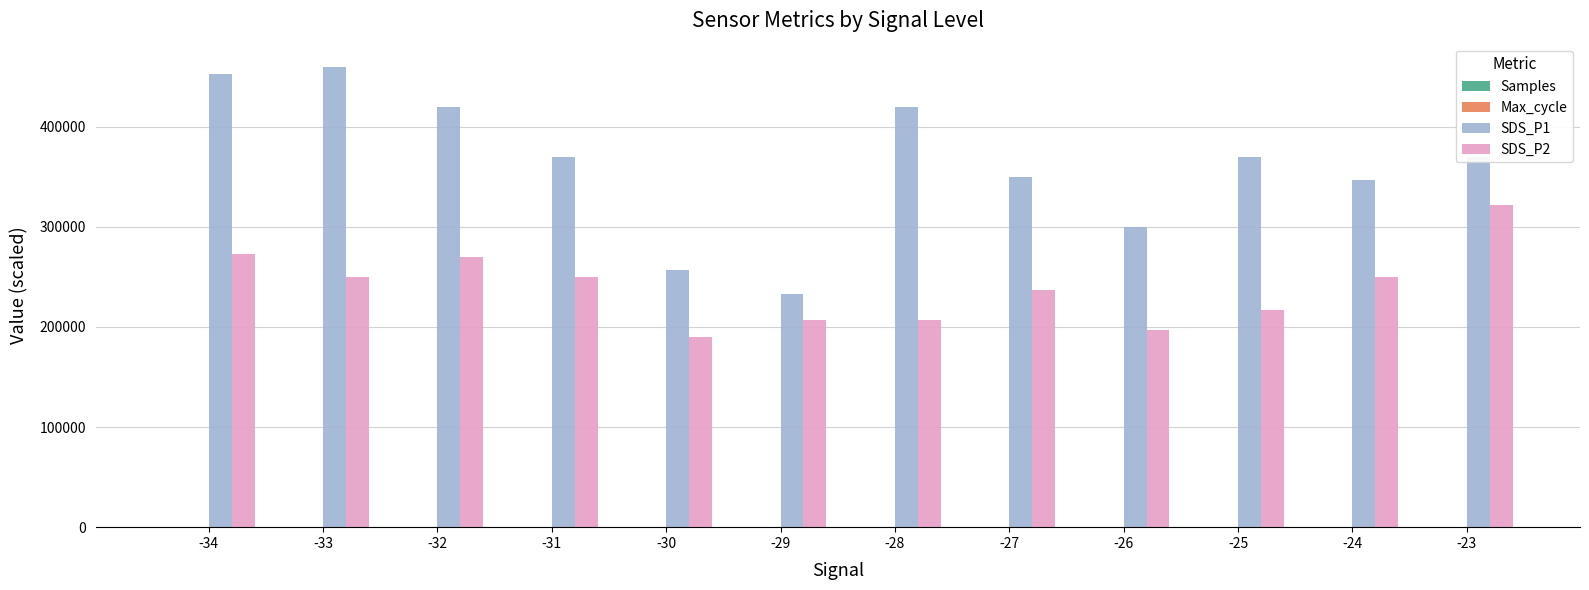

Which series has the largest total across all categories?

SDS_P1